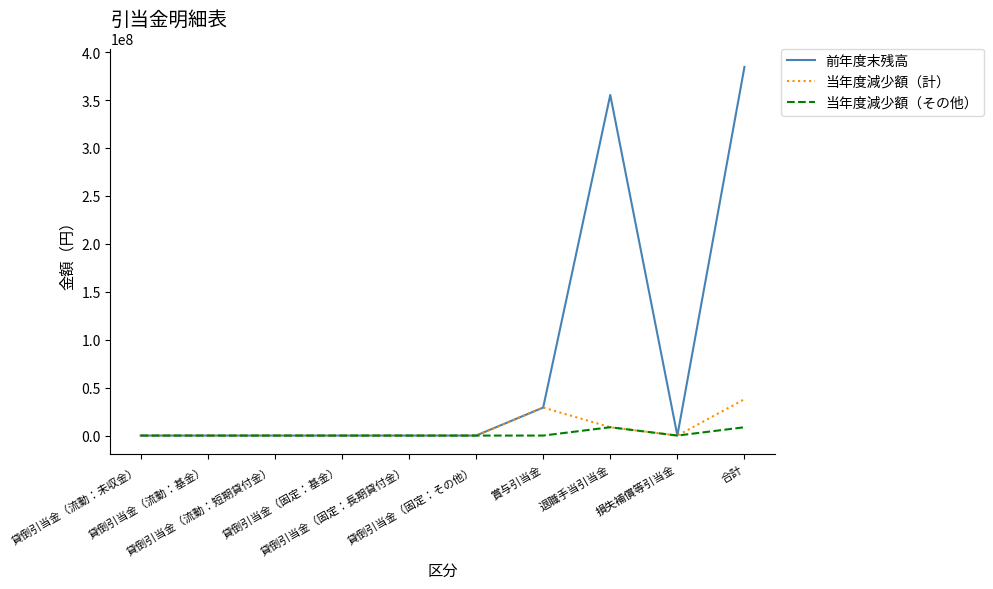

What is the difference between the second highest and second lowest values in the 前年度末残高 series?

355267333